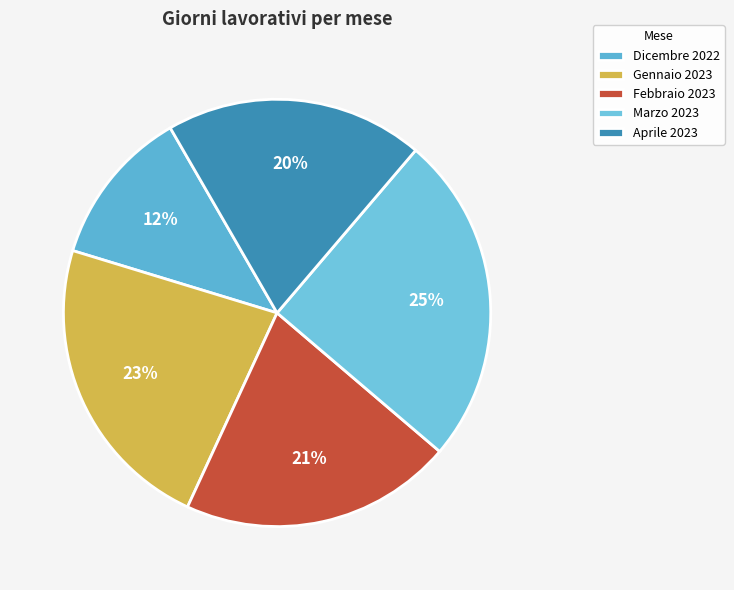

Rank the categories by value from lowest to highest.

Dicembre 2022, Aprile 2023, Febbraio 2023, Gennaio 2023, Marzo 2023